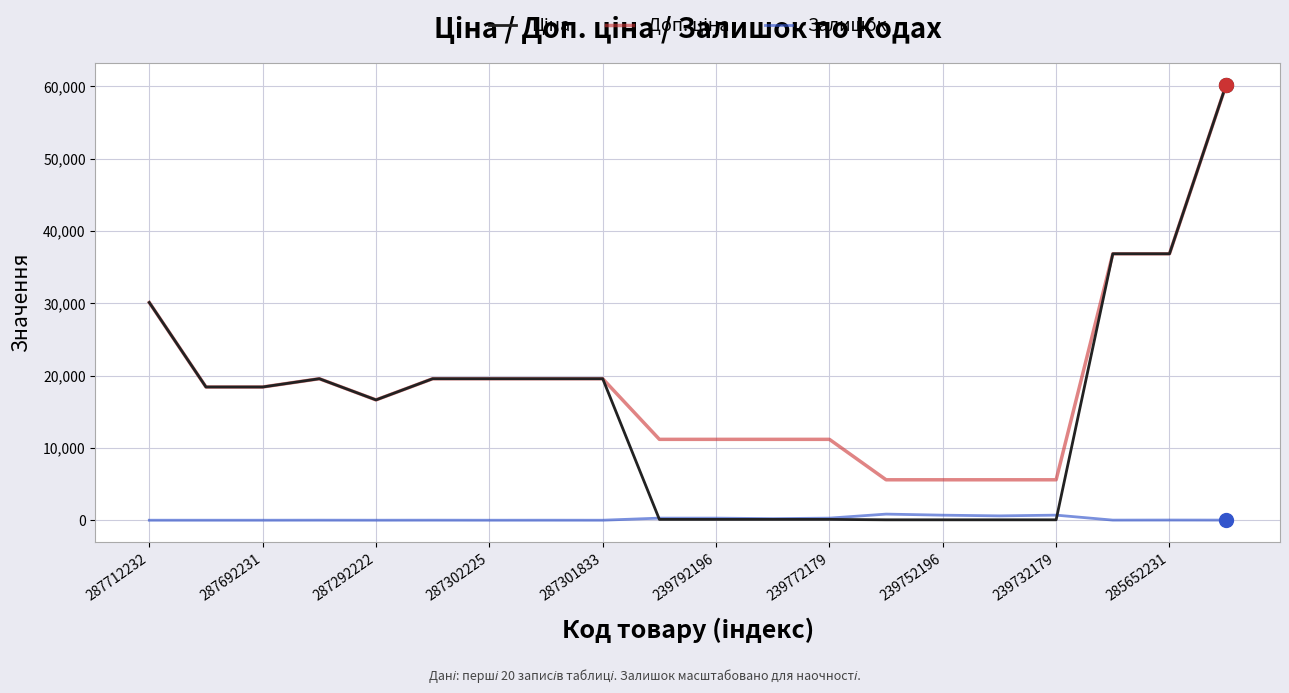

At how many categories does at least one series exceed 26802?

4